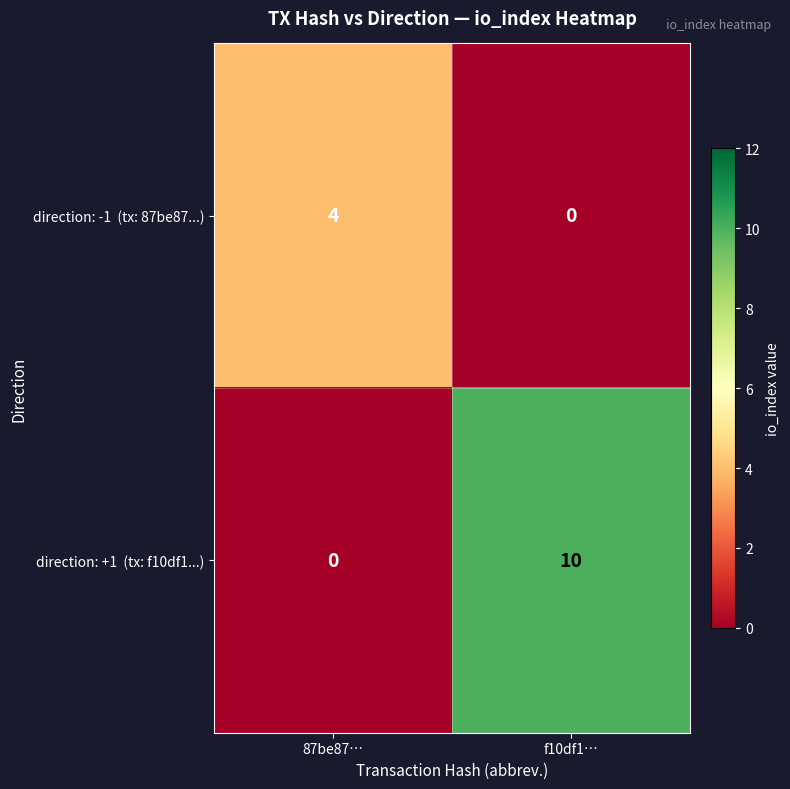

What is the difference between the highest and lowest values at f10df1…?

10